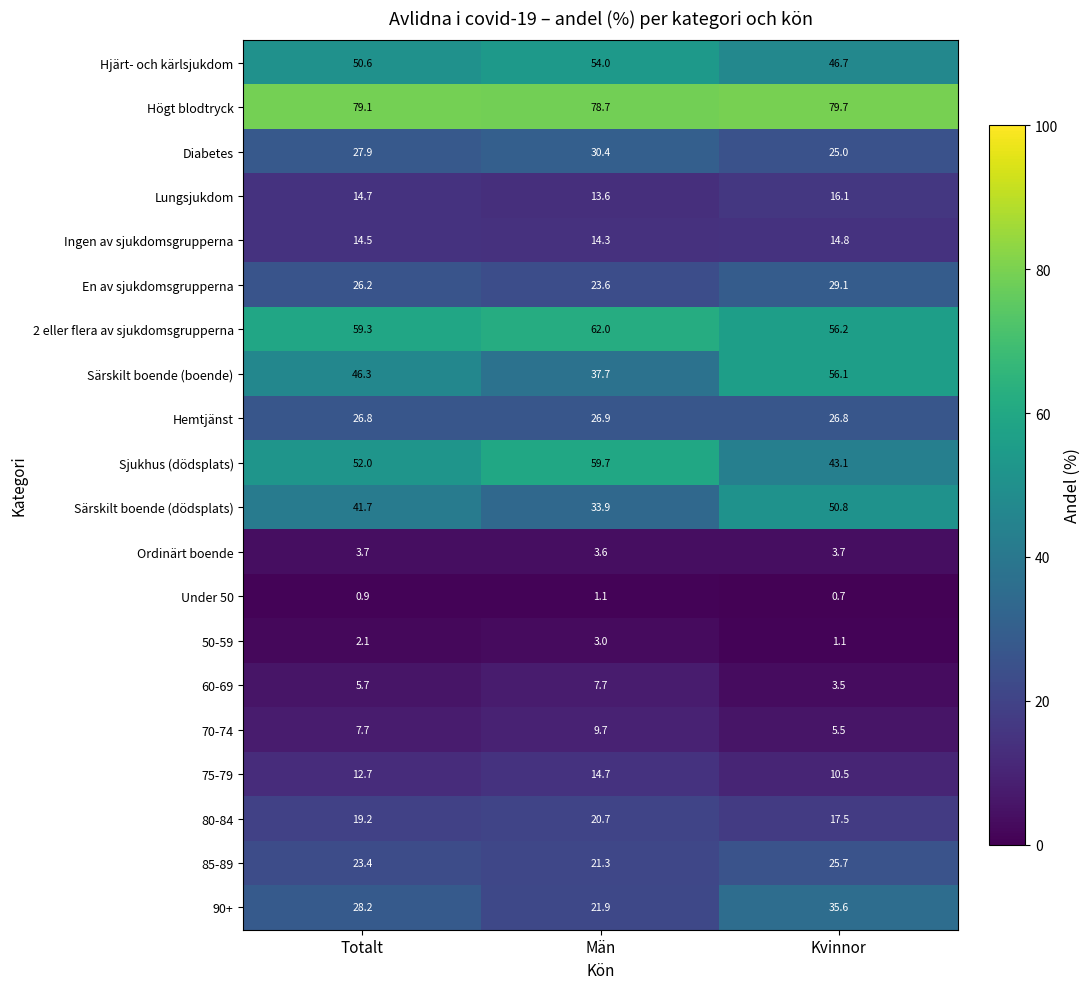

At how many categories does at least one series exceed 58?

3